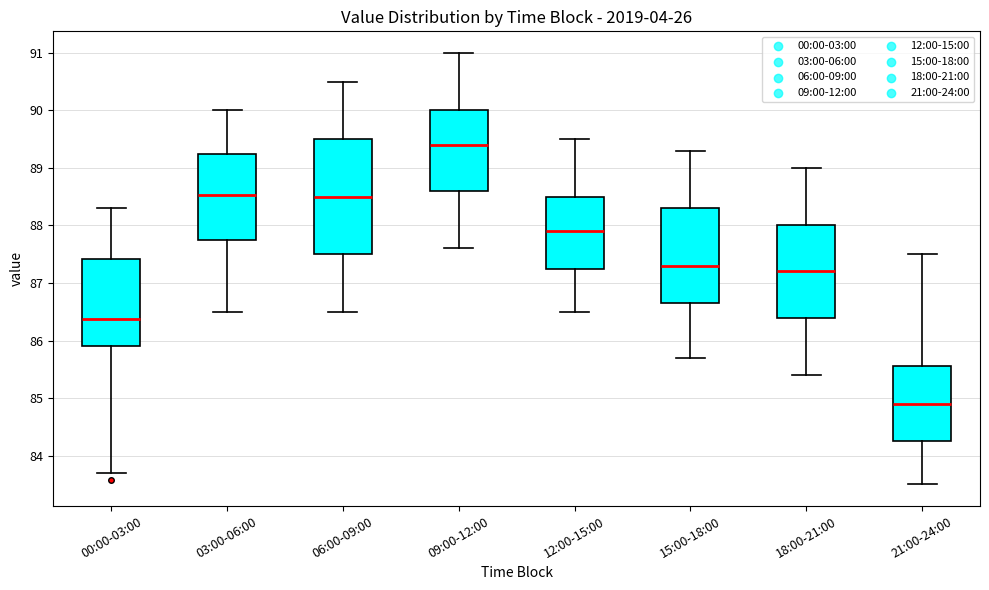

Where does the lower whisker of the box for 00:00-03:00 end on the y-axis? The values are not printed on the chart, so give them approximately, as read against the axis.

83.7